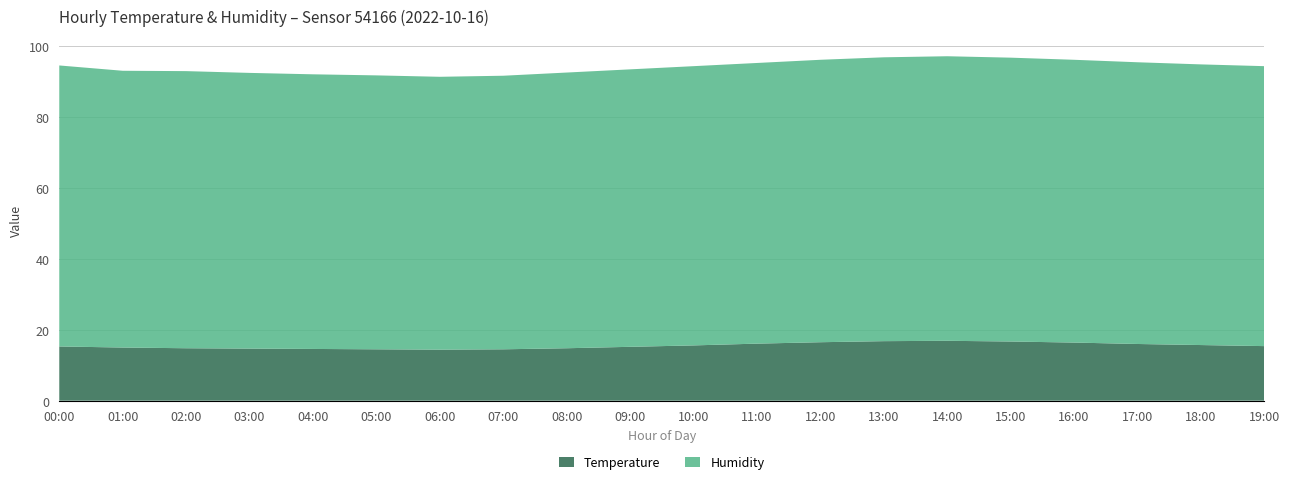

Reading right to left, what are all the values shown in this chart?

Temperature: 19:00=15.4	18:00=15.7	17:00=16.0	16:00=16.4	15:00=16.7	14:00=16.9	13:00=16.8	12:00=16.5	11:00=16.1	10:00=15.6	09:00=15.2	08:00=14.8	07:00=14.5	06:00=14.4	05:00=14.5	04:00=14.6	03:00=14.7	02:00=14.8	01:00=15.0	00:00=15.3
Humidity: 19:00=79.0	18:00=79.2	17:00=79.5	16:00=79.8	15:00=80.1	14:00=80.3	13:00=80.1	12:00=79.7	11:00=79.2	10:00=78.8	09:00=78.3	08:00=77.8	07:00=77.2	06:00=77.0	05:00=77.3	04:00=77.5	03:00=77.8	02:00=78.2	01:00=78.1	00:00=79.3